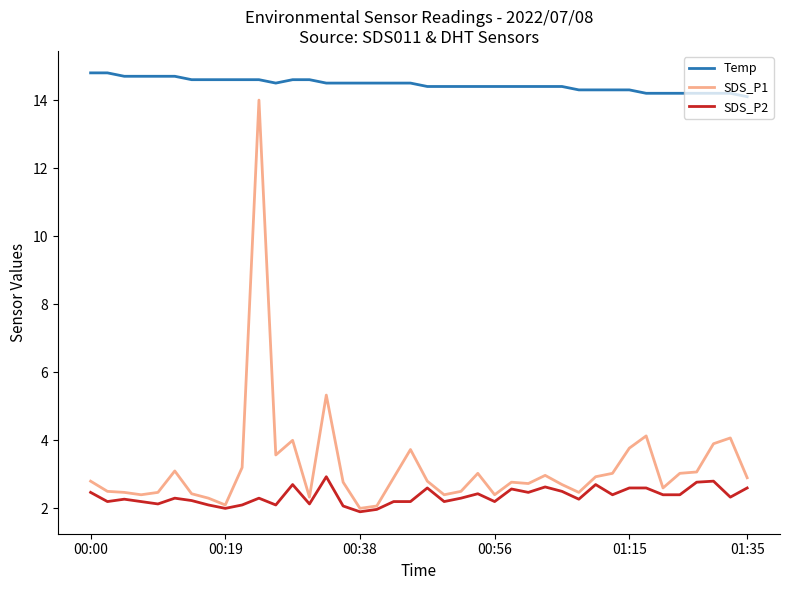

What is the lowest value of the SDS_P2 series?

1.9